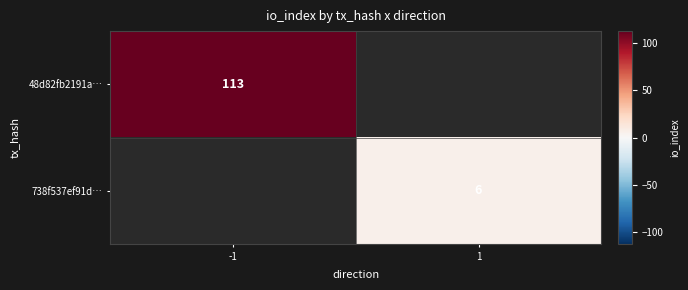

Which category has the highest value across all series?

-1